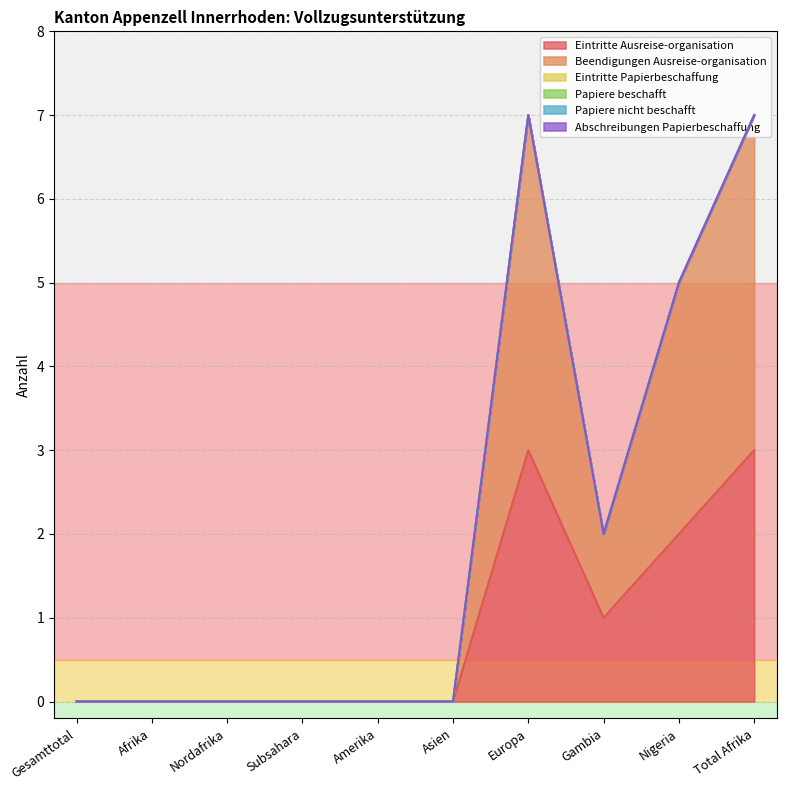

True or false: Papiere beschafft has more than 0 interior local peaks.

False